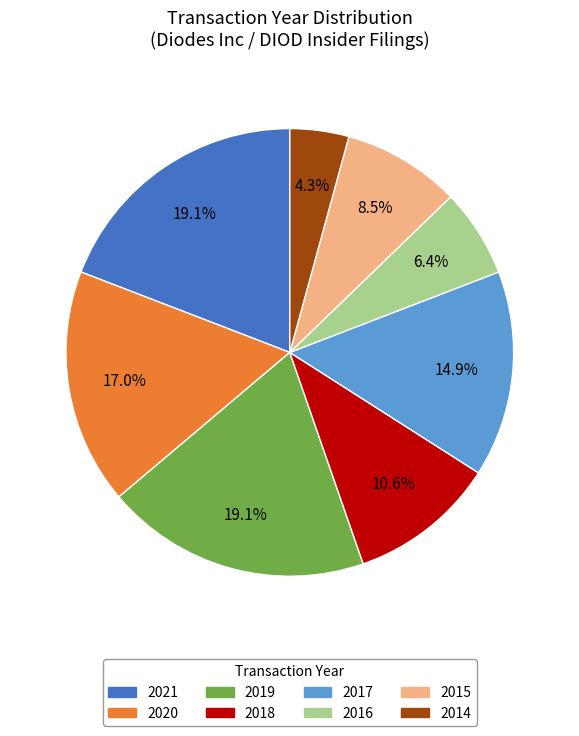

Does any single category account for the majority?

No